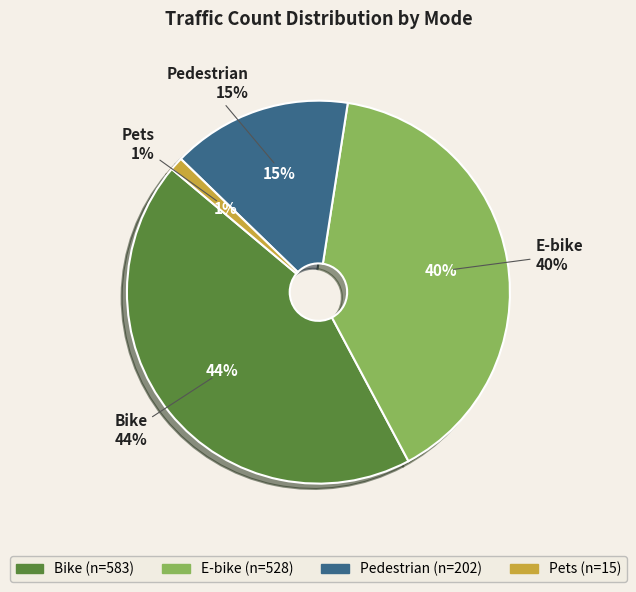

Rank the categories by value from lowest to highest.

Pets, Pedestrian, E-bike, Bike